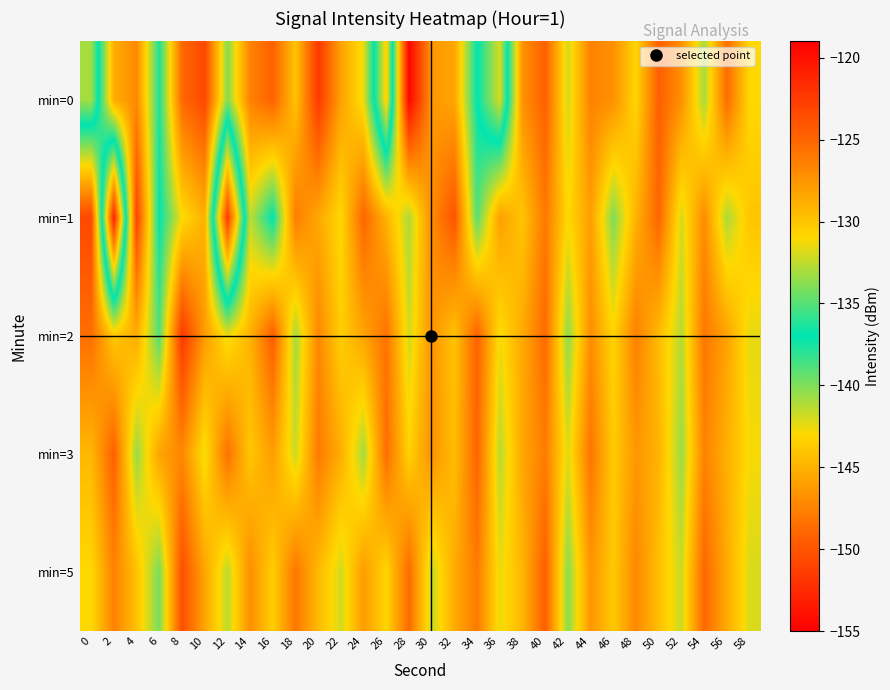

Rank the series by their maximum value, from lowest to highest.

min=3, min=5, min=1, min=2, min=0